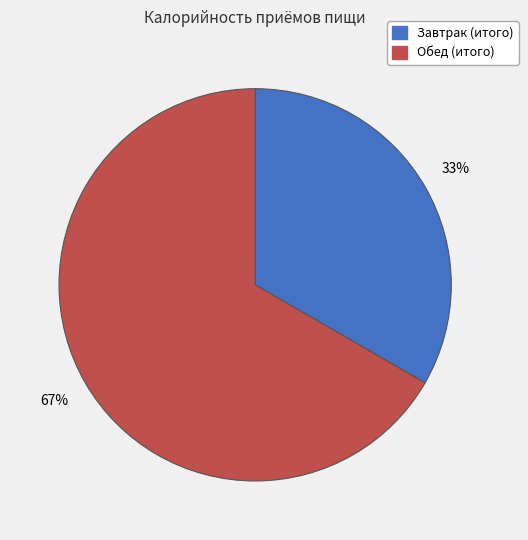

Between Обед (итого) and Завтрак (итого), which is larger?

Обед (итого)